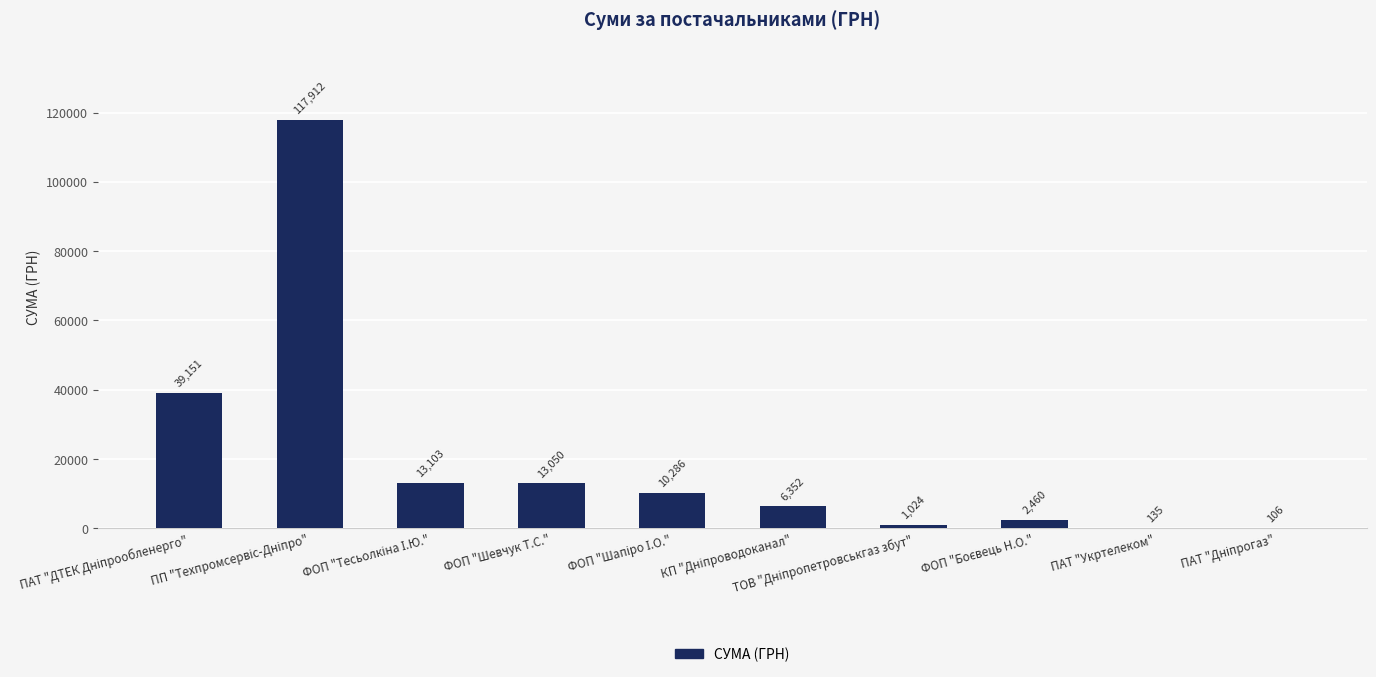

What is the greatest value displayed?

117912.0